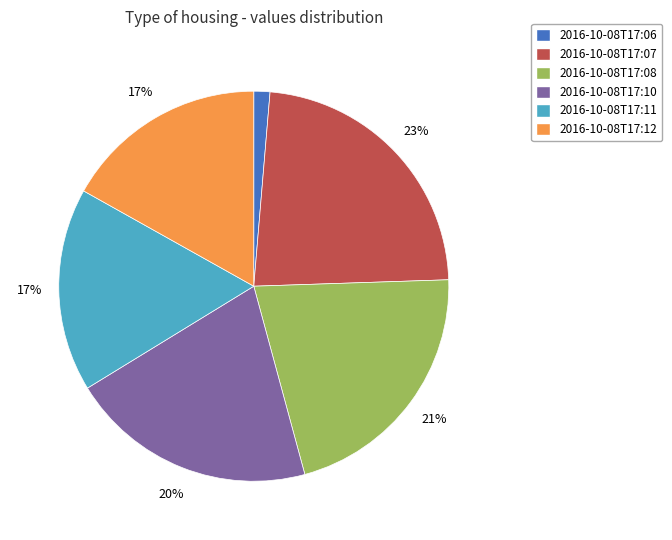

To the nearest percent, what is the difference between the 2016-10-08T17:06 and 2016-10-08T17:11 slice percentages?

16%